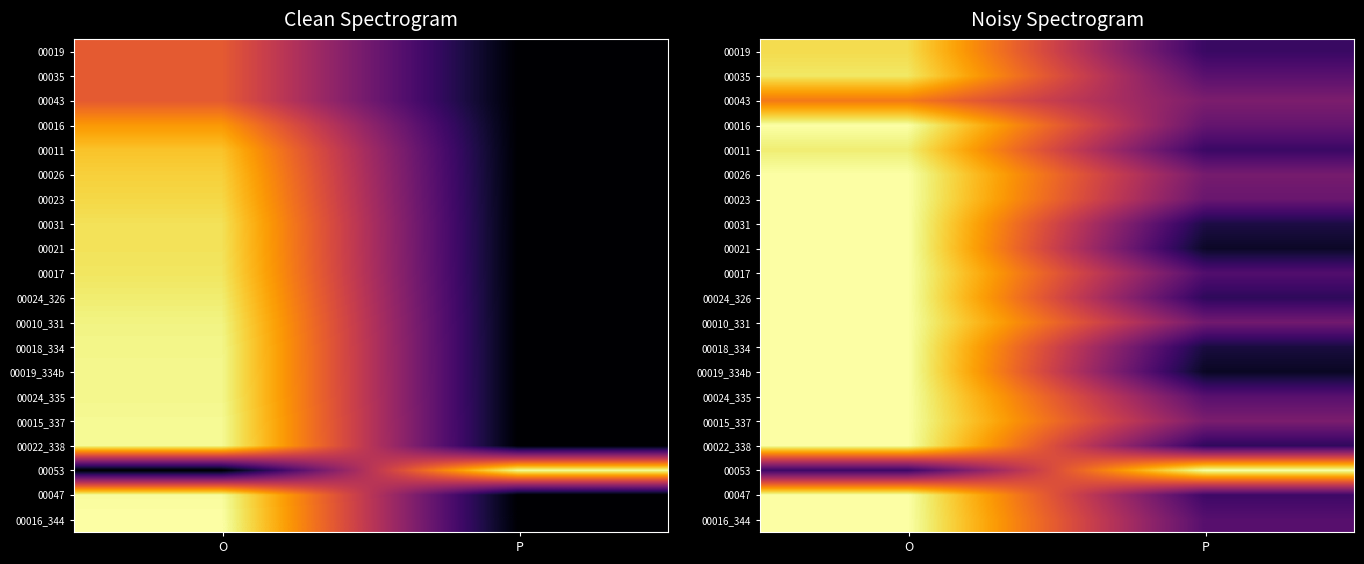

What is the smallest value displayed?

0.1